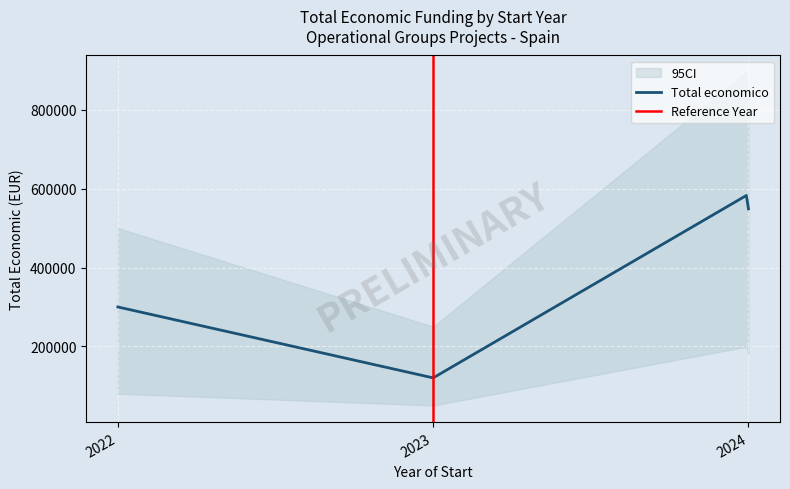

What is the minimum value for Total economico?

120601.7